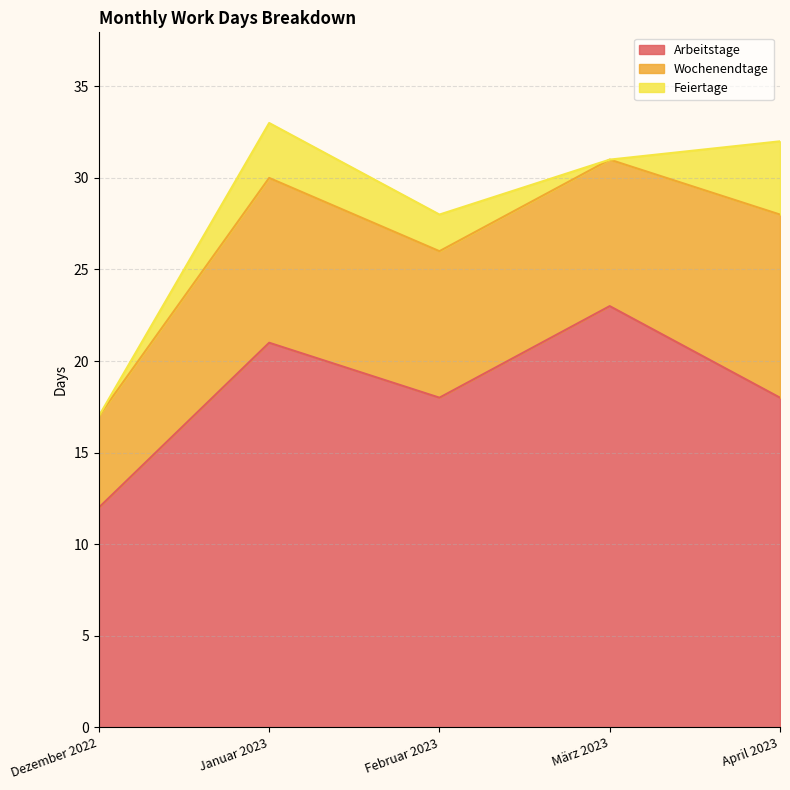

At how many categories does at least one series exceed 19?

2